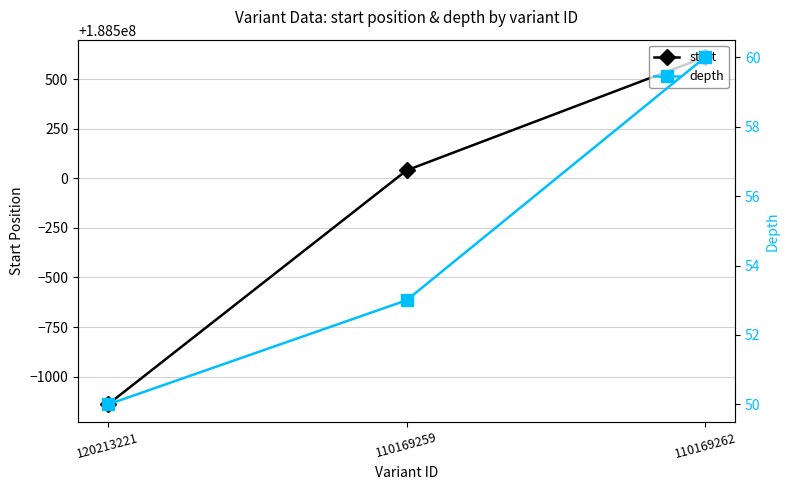

Which series has the largest range (max minus min)?

start